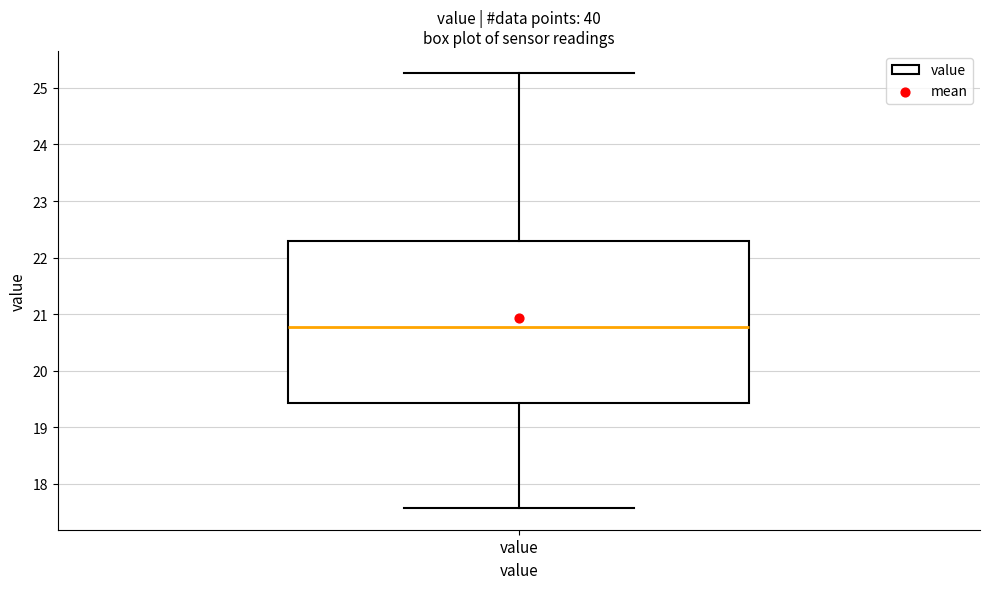

Read this box plot against the y-axis: the position of the median line, the range covered by the box, and the ends of both whiskers. The values are not printed on the chart, so give them approximately, as read against the axis.

median 20.8, box 19.4 to 22.3, whiskers 17.6 to 25.3